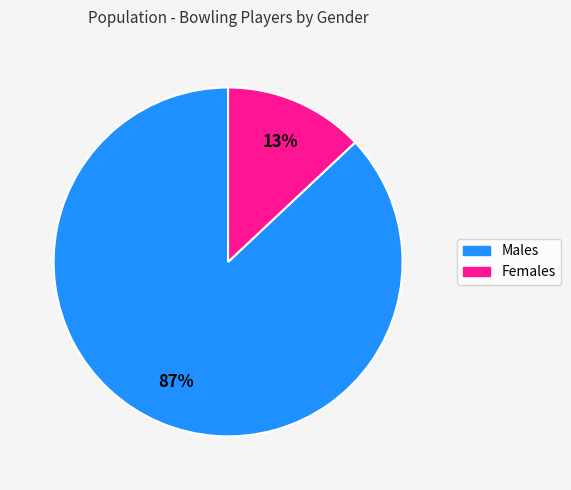

To the nearest percent, what is the difference between the largest and smallest slice percentages?

74%